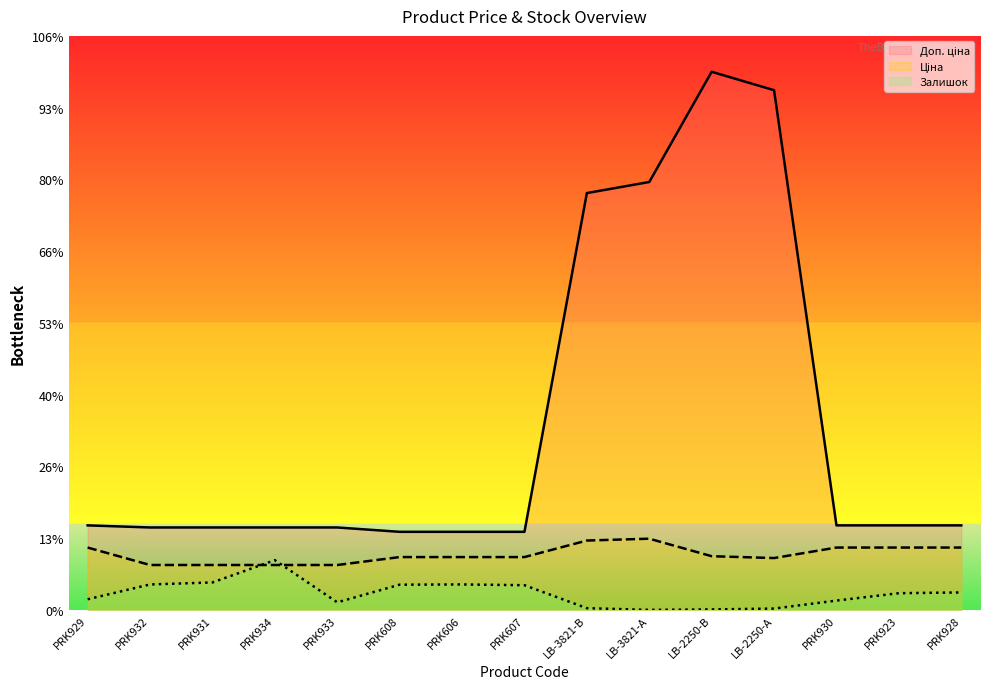

True or false: Доп. ціна has more than 1 interior local peaks.

False